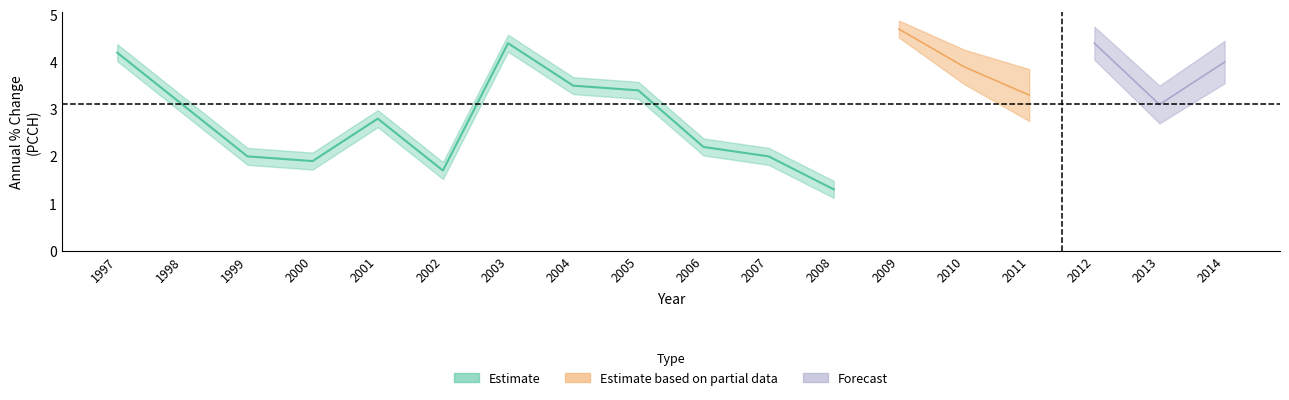

Reading right to left, transcribe all the data shown in this chart.

2014=4.0	2013=3.1	2012=4.4	2011=3.3	2010=3.9	2009=4.7	2008=1.3	2007=2.0	2006=2.2	2005=3.4	2004=3.5	2003=4.4	2002=1.7	2001=2.8	2000=1.9	1999=2.0	1998=3.1	1997=4.2